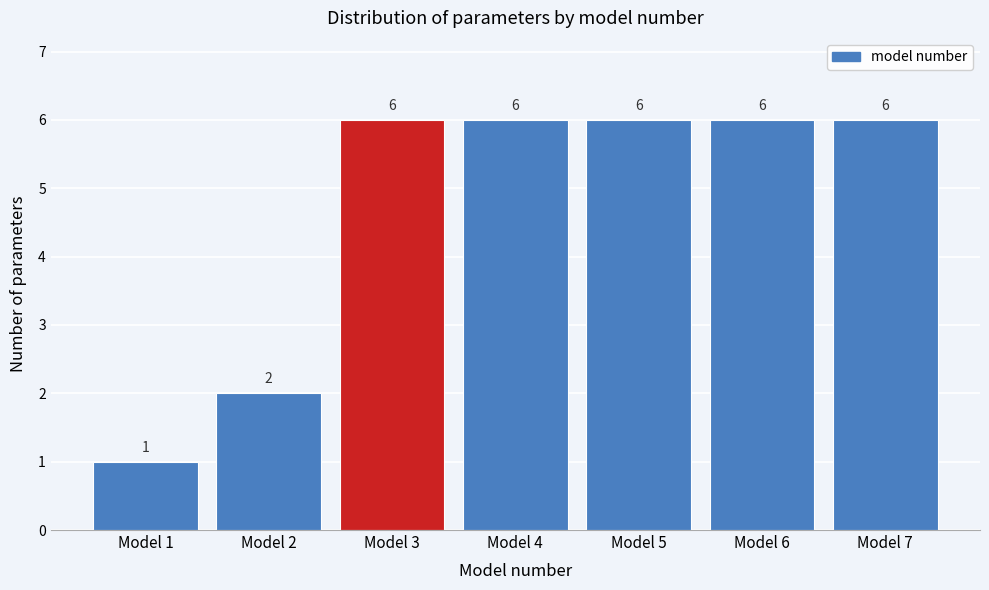

Reading right to left, list all the values displayed in this chart.

6	6	6	6	6	2	1